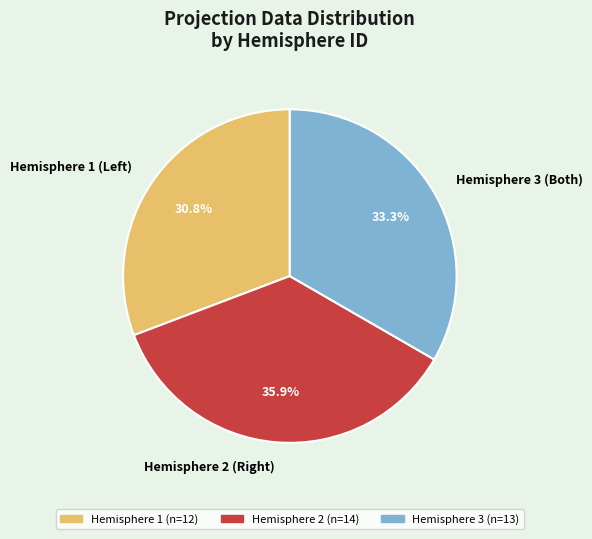

How many slices are in this pie chart?

3